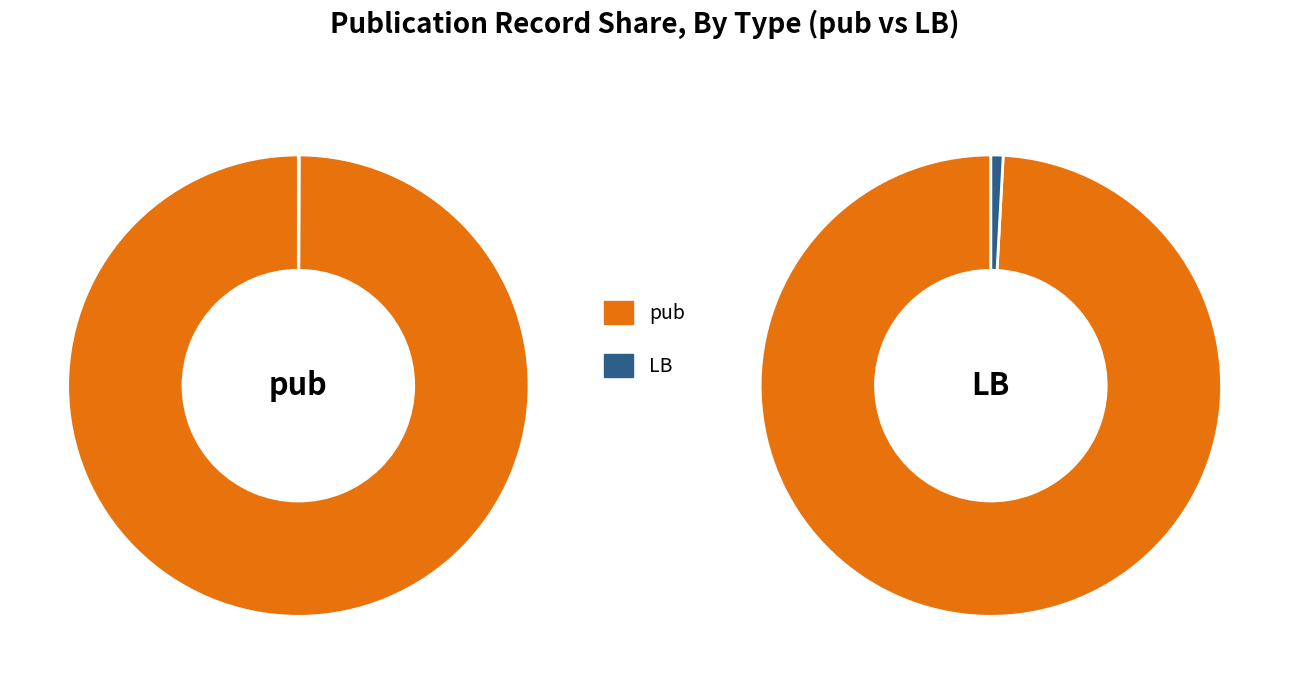

What is the total percentage of pub and LB?

100.0%